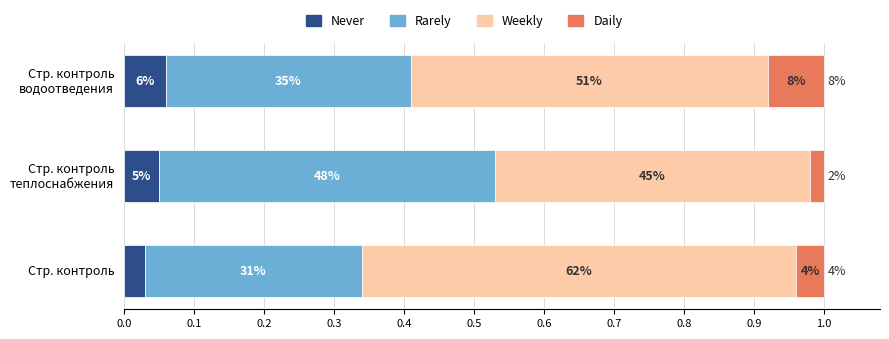

What are all the series names shown in the legend?

Never, Rarely, Weekly, Daily